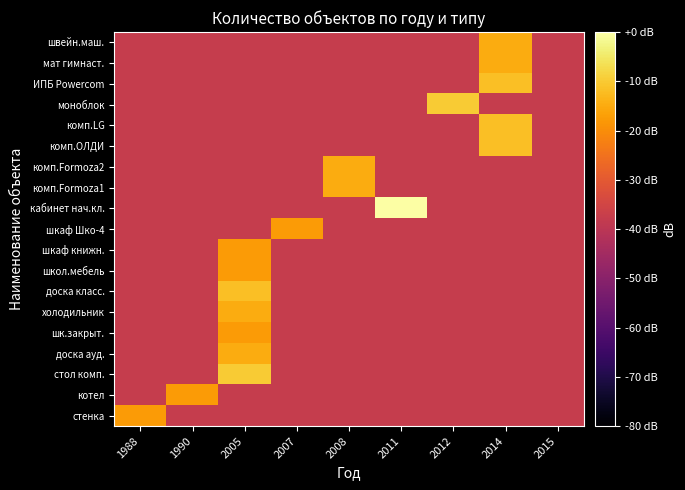

Count the number of categories in the chart.

9